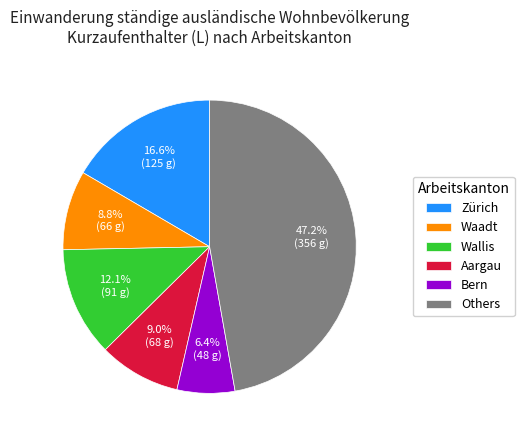

To the nearest percent, what is the average slice percentage?

17%